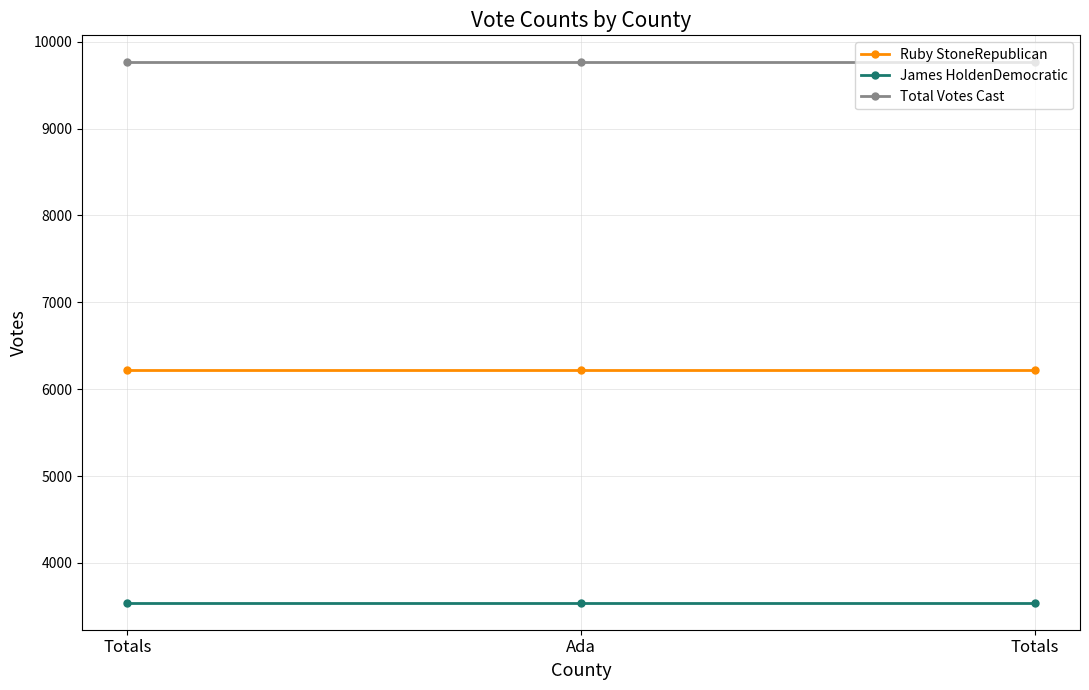

Does the chart have visible grid lines?

Yes